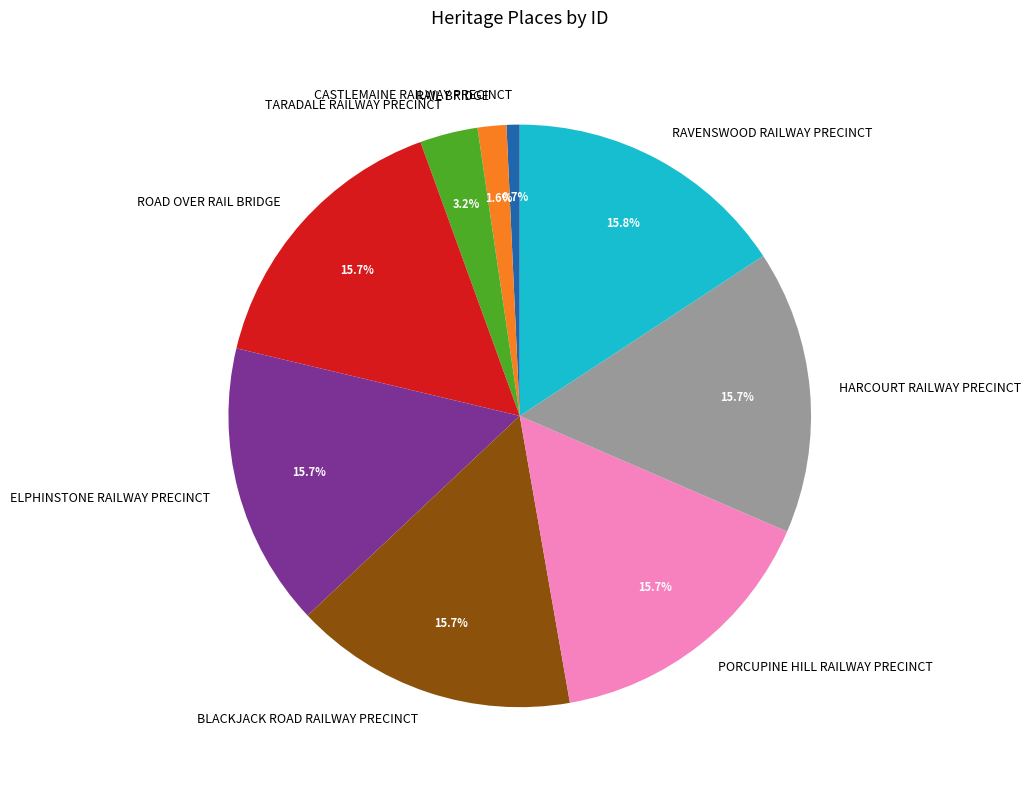

Count the number of slices in the pie.

9